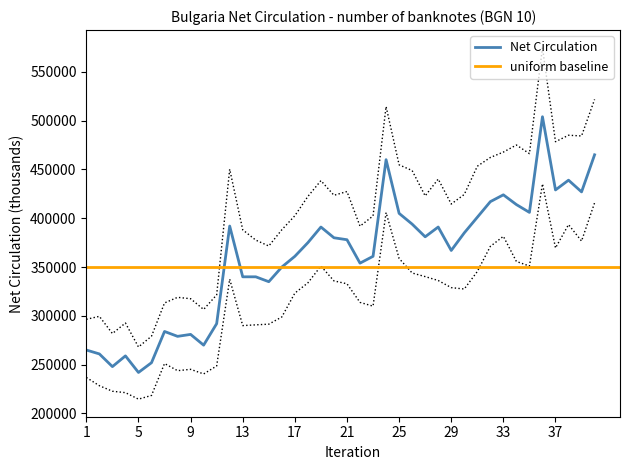

The value of Net Circulation at 25 is 721574. True or false?

False